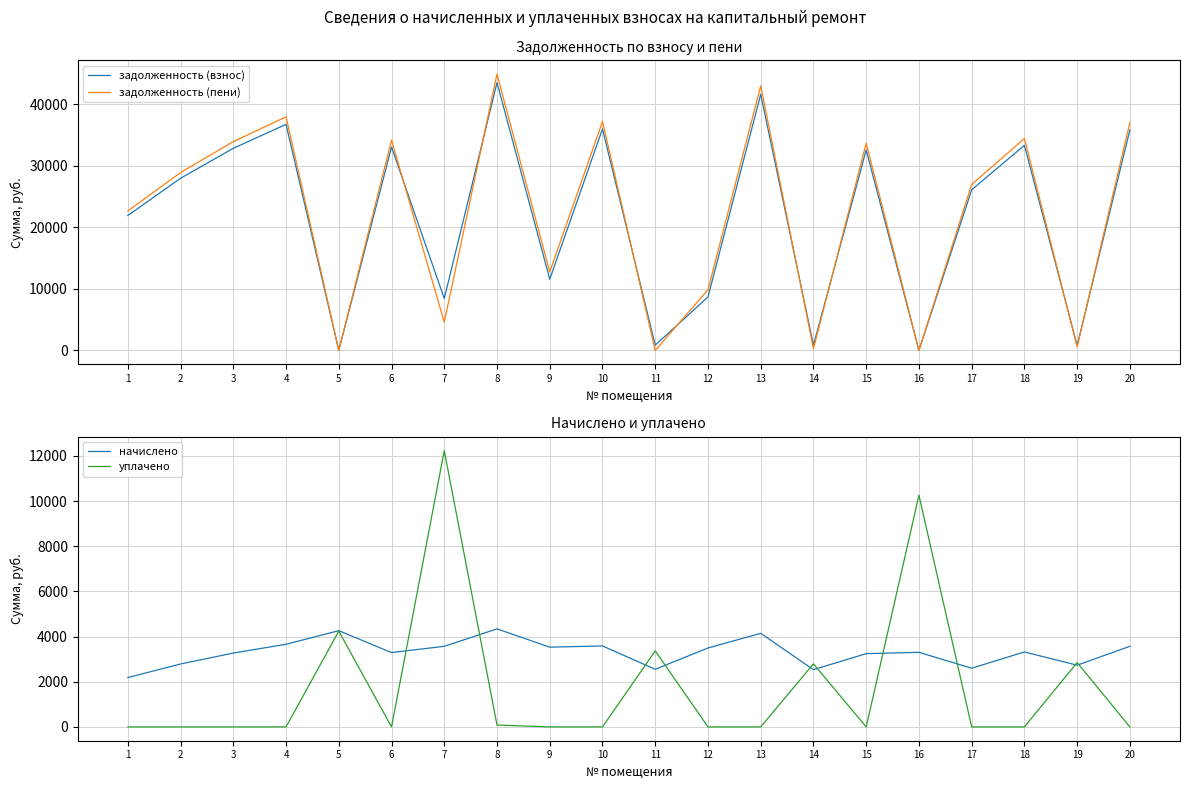

Which series has the widest spread of values?

задолженность (пени)